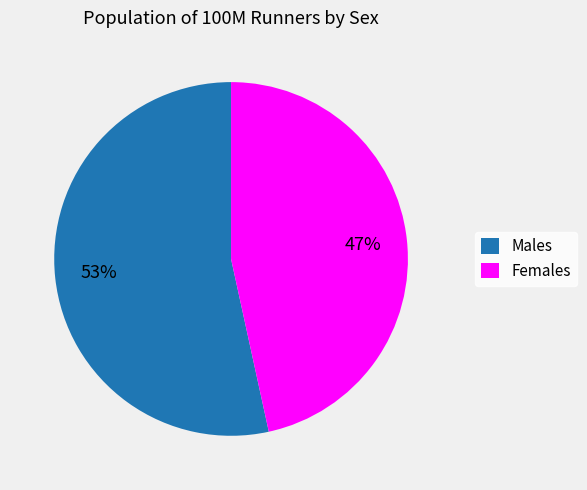

Count the number of slices in the pie.

2